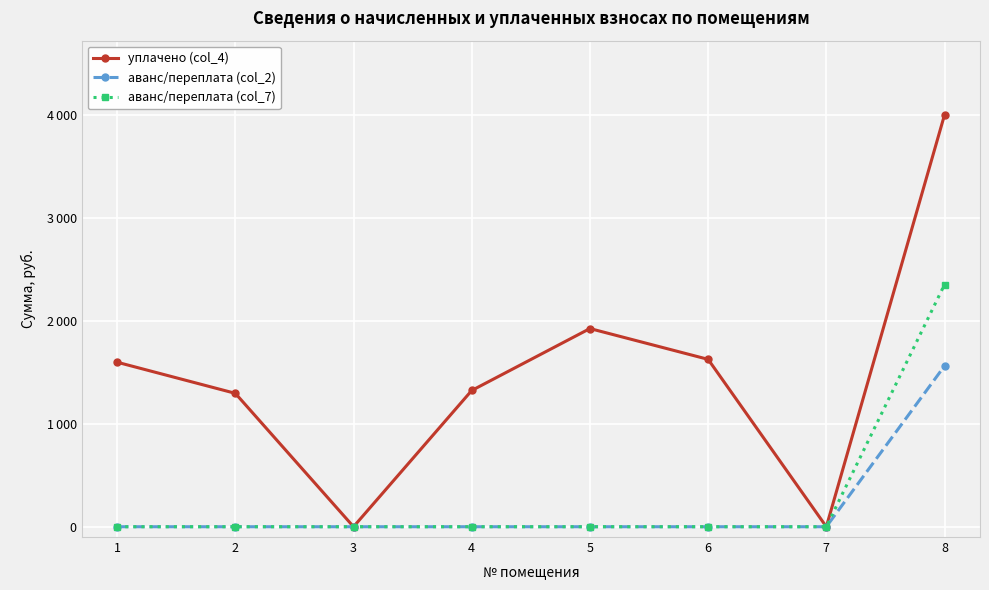

True or false: аванс/переплата (col_2) has more than 0 points higher than both neighbors.

False